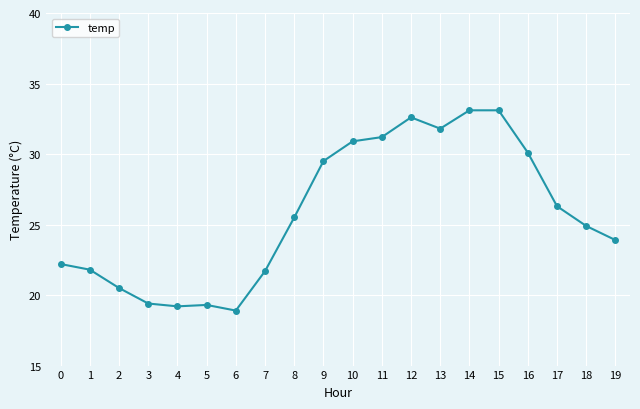

What is the smallest value displayed?

18.9